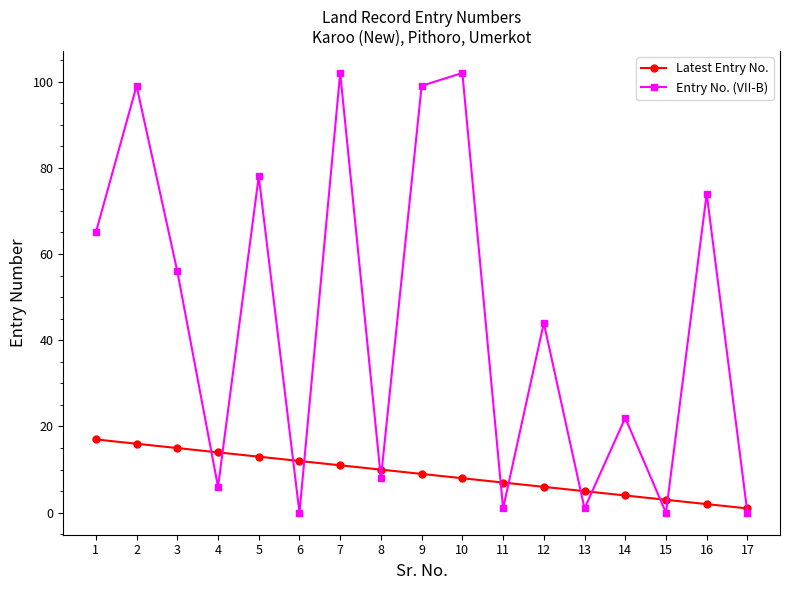

At which category is the sum across all series the highest?

2